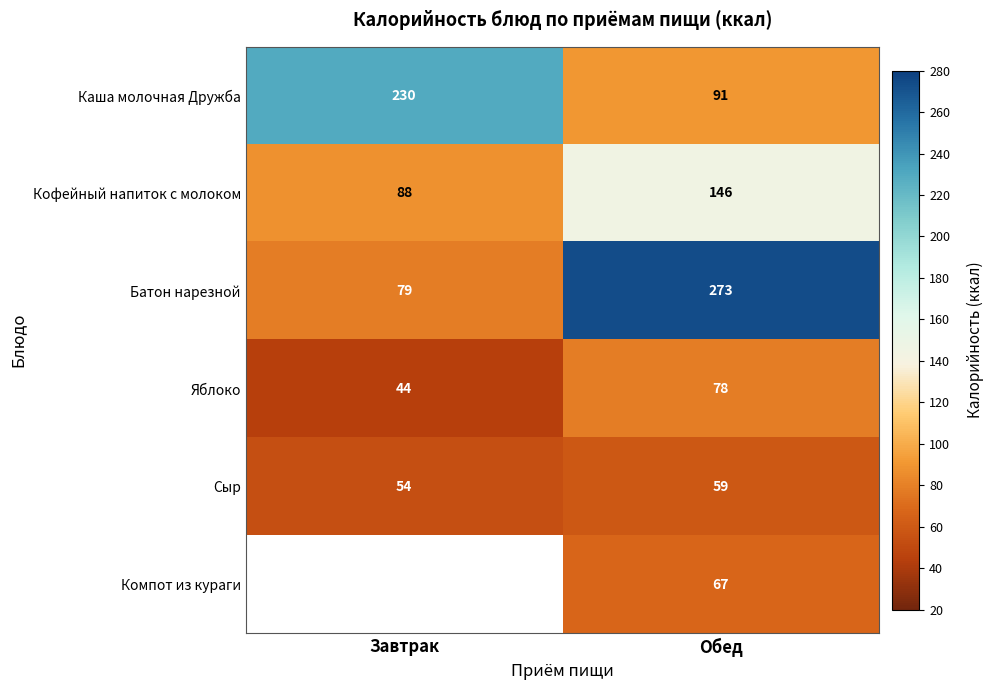

The value of Каша молочная Дружба at Завтрак is 376.2. True or false?

False